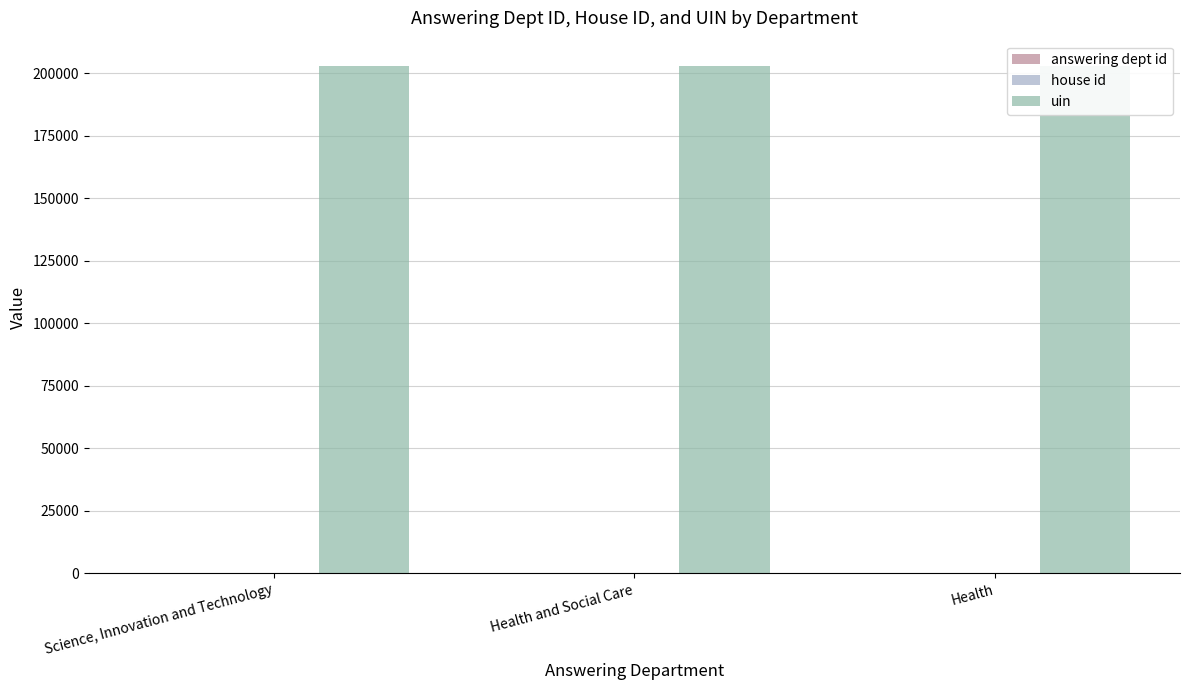

What is the sum of the answering dept id values at Health and Social Care and Science, Innovation and Technology?

233